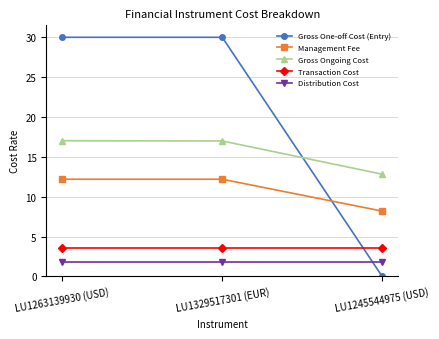

Rank the series by their maximum value, from lowest to highest.

Distribution Cost, Transaction Cost, Management Fee, Gross Ongoing Cost, Gross One-off Cost (Entry)